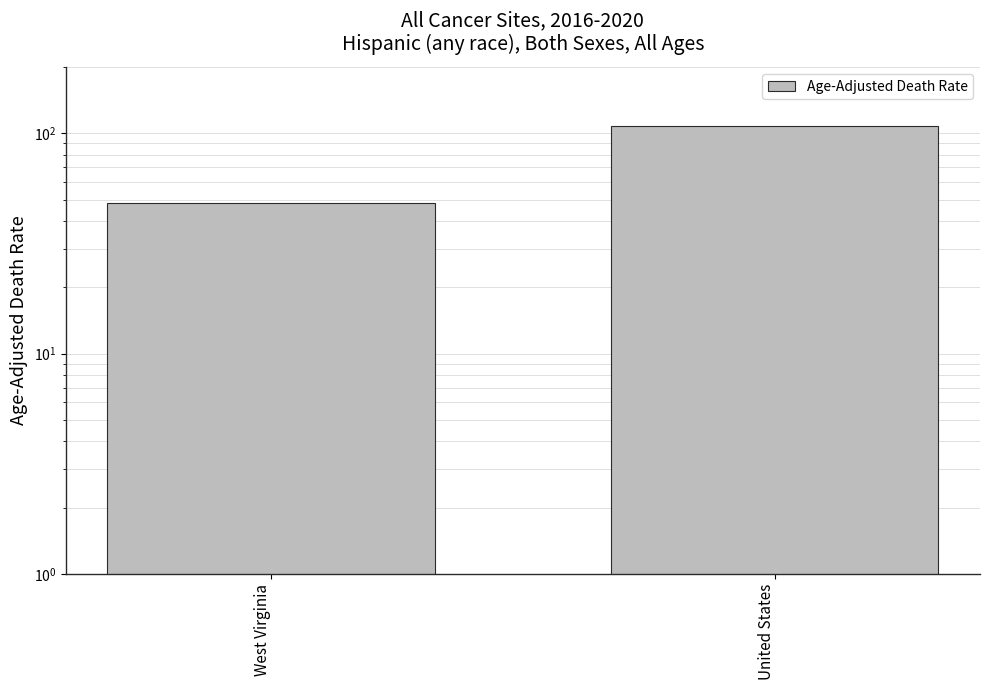

Reading right to left, transcribe all the data shown in this chart.

United States=108.2	West Virginia=48.2